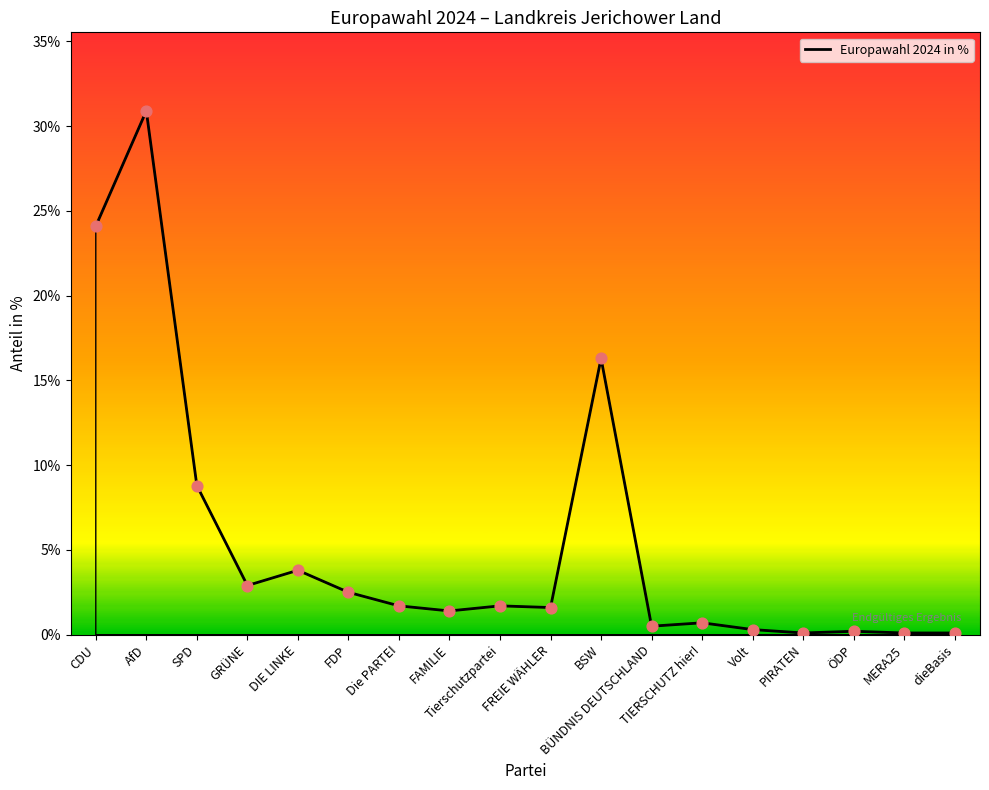

What is the change in value from FREIE WÄHLER to dieBasis?

-1.5